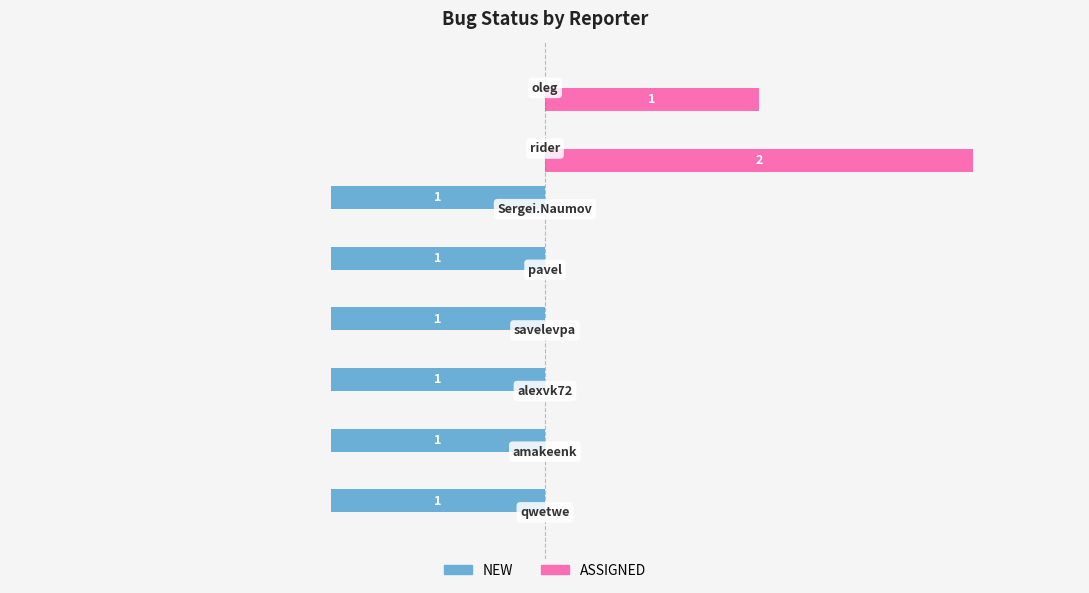

Which series has the largest range (max minus min)?

ASSIGNED